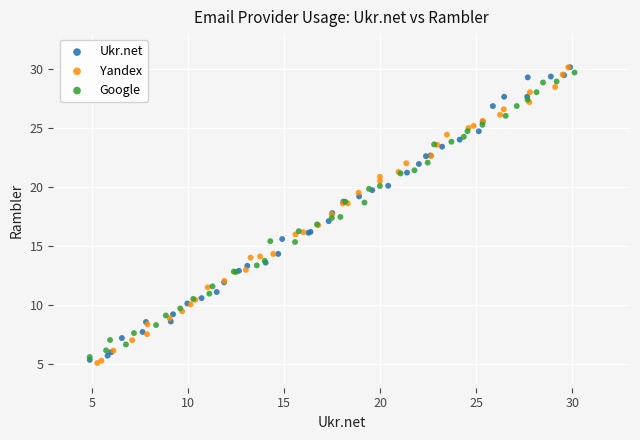

Which series contains the lowest Y value?

Yandex